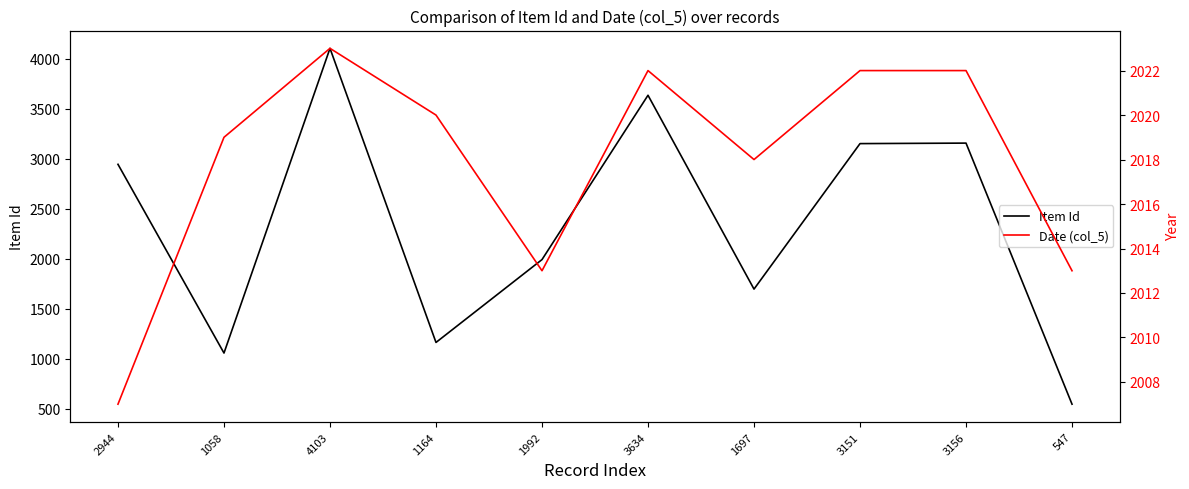

Which series ends up on top after the final intersection of Date (col_5) and Item Id?

Date (col_5)